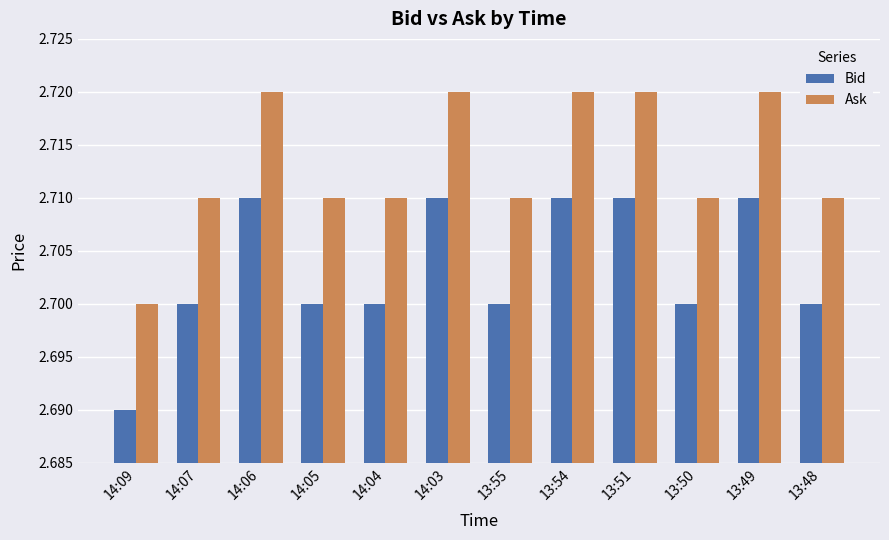

Count the number of categories in the chart.

12